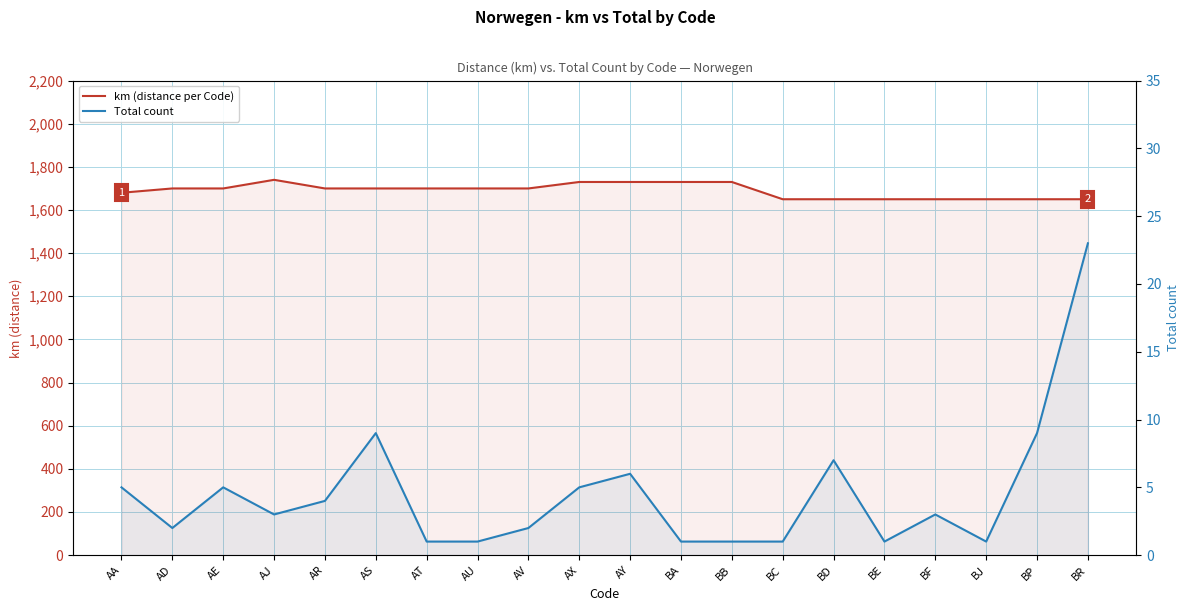

Where does the km (distance per Code) series first go above 1700?

AJ